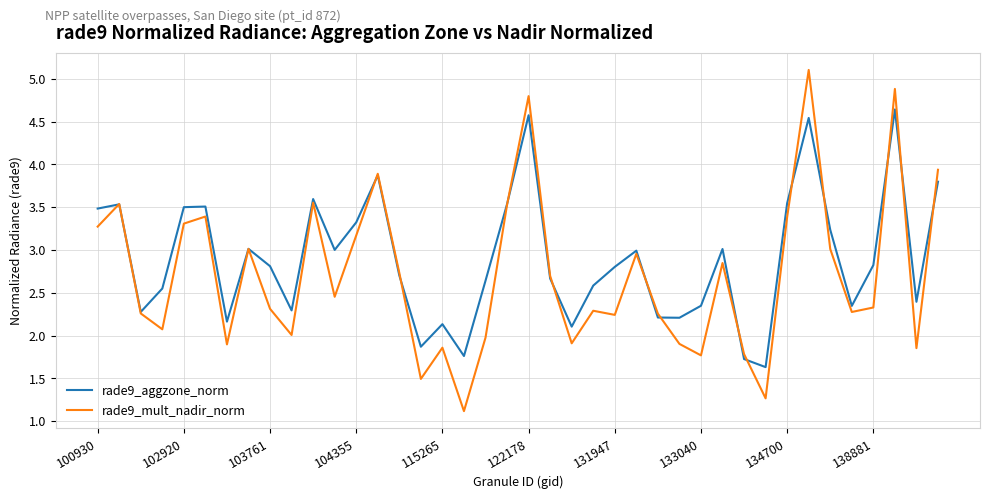

Which series has the largest total across all categories?

rade9_aggzone_norm